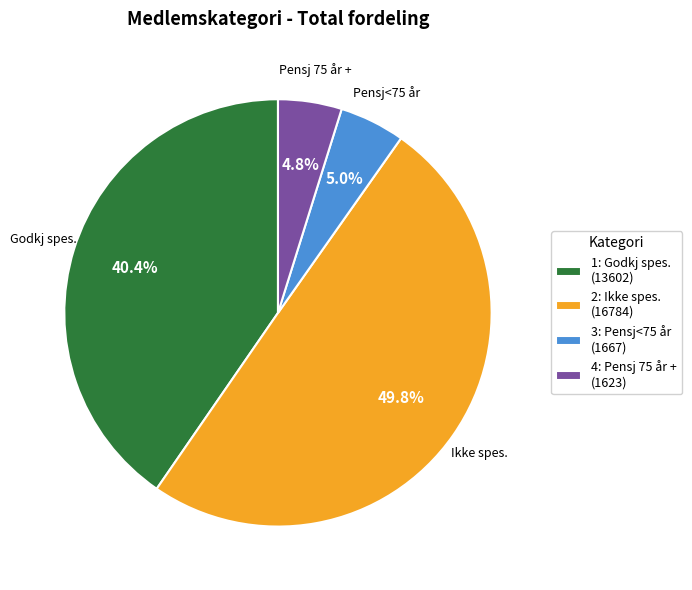

To the nearest percent, what is the difference between the 4: Pensj 75 år + and 1: Godkj spes. slice percentages?

36%